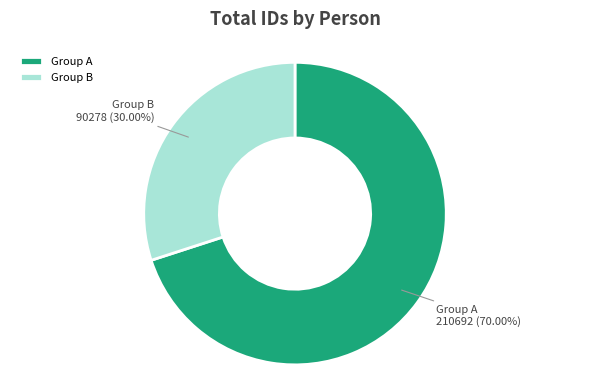

What is the ratio of the value at Group A to the value at Group B?

2.3